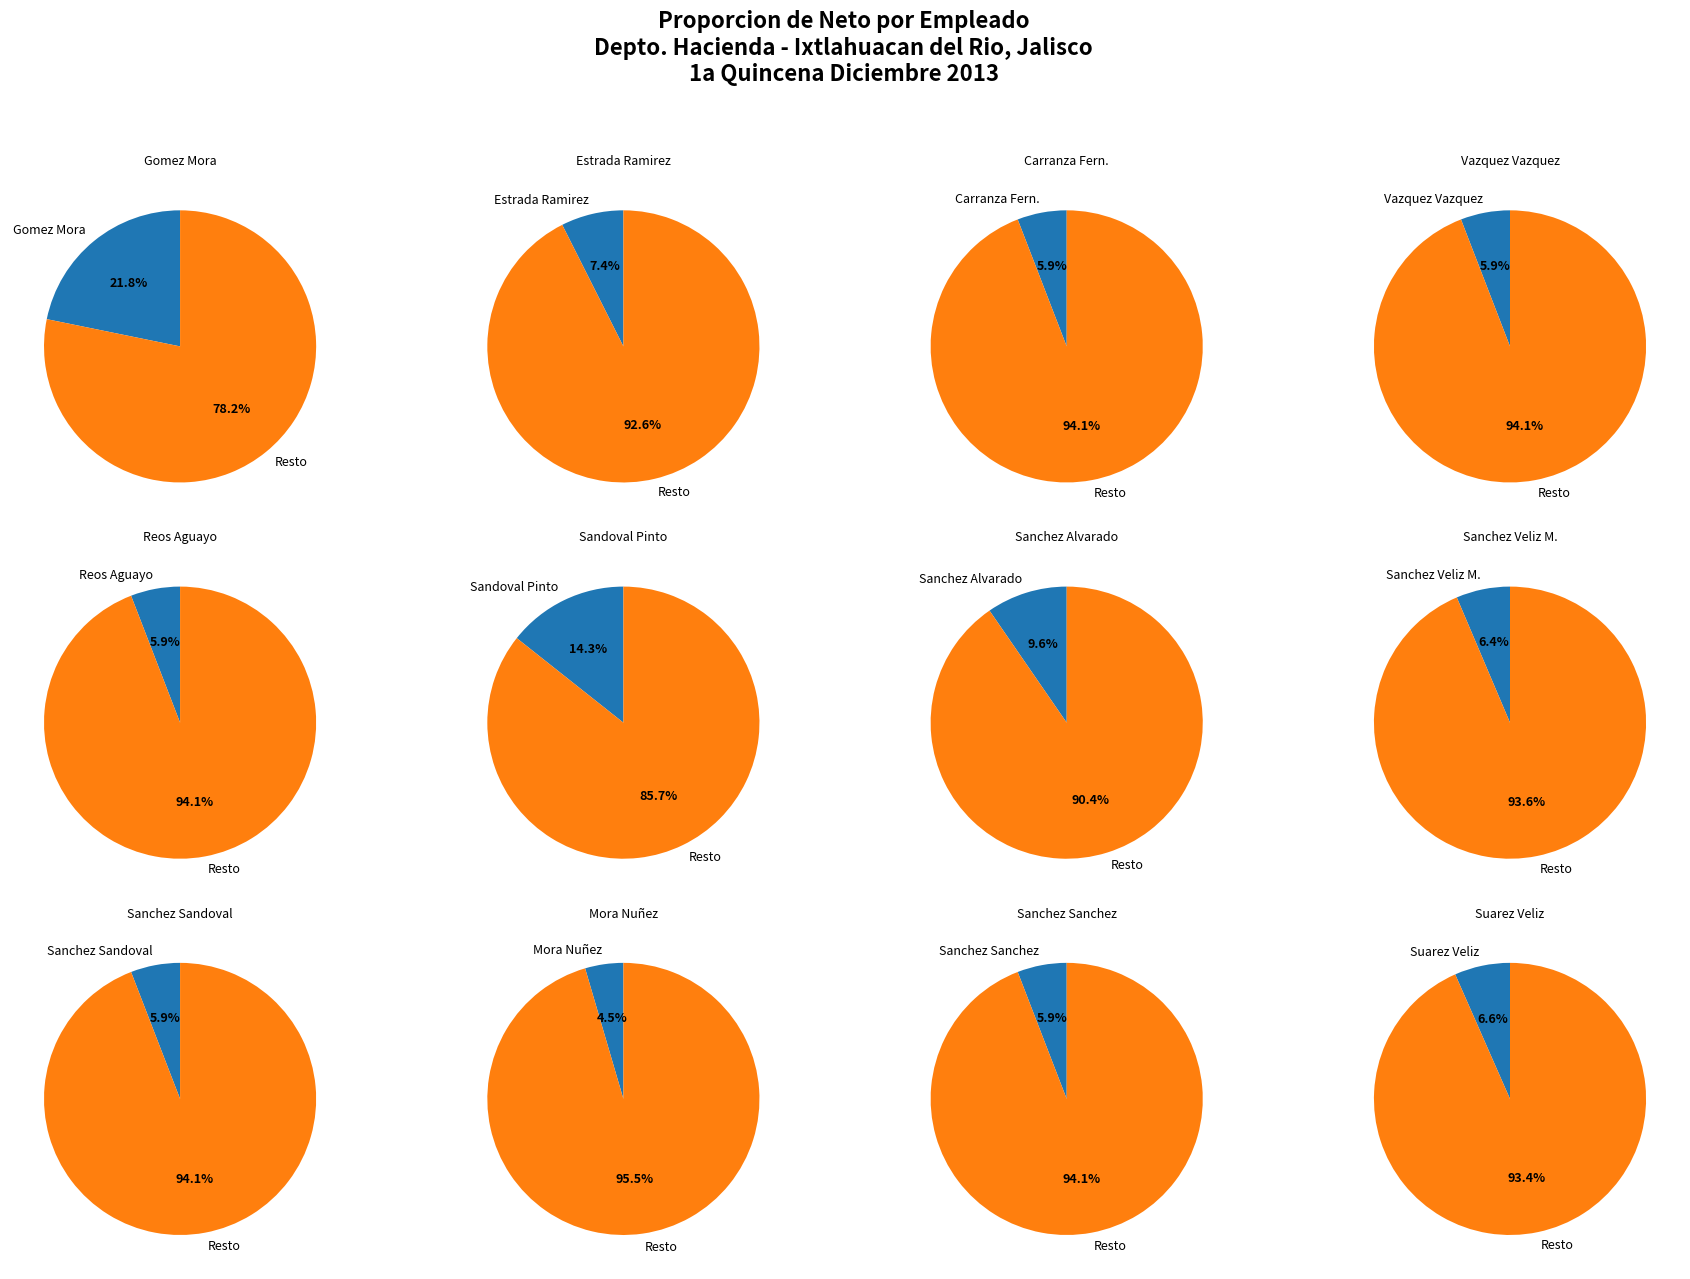

Approximately how many times larger is the value at ANA LUISA CARRANZA FERNANDEZ compared to JAQUELINE SANCHEZ SANCHEZ?

1.0